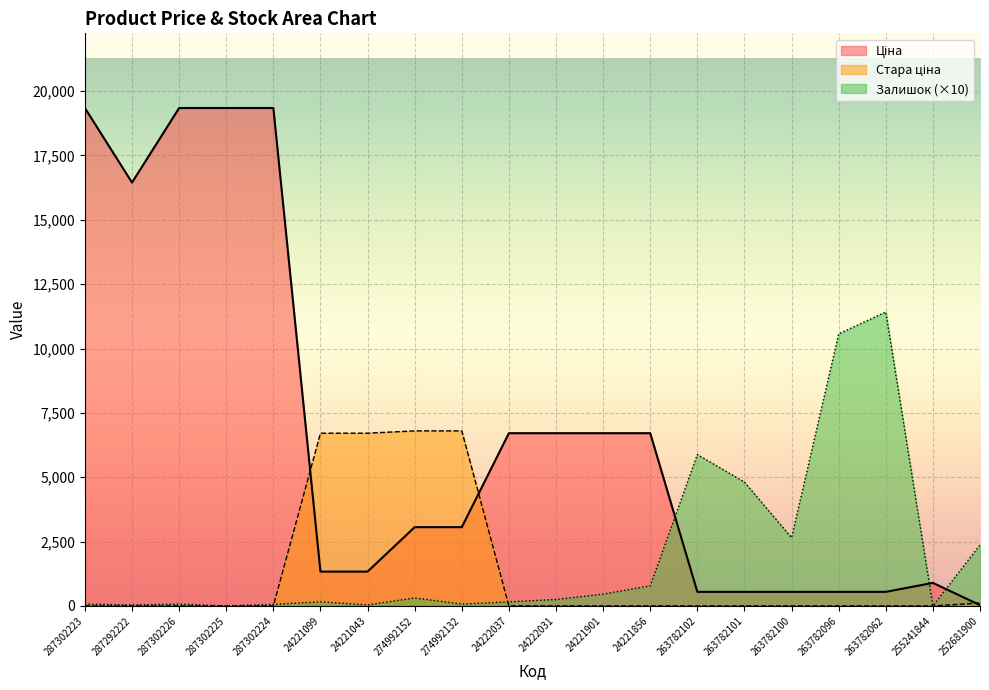

What is the difference between the maximum and second lowest values in the Ціна series?

18796.7